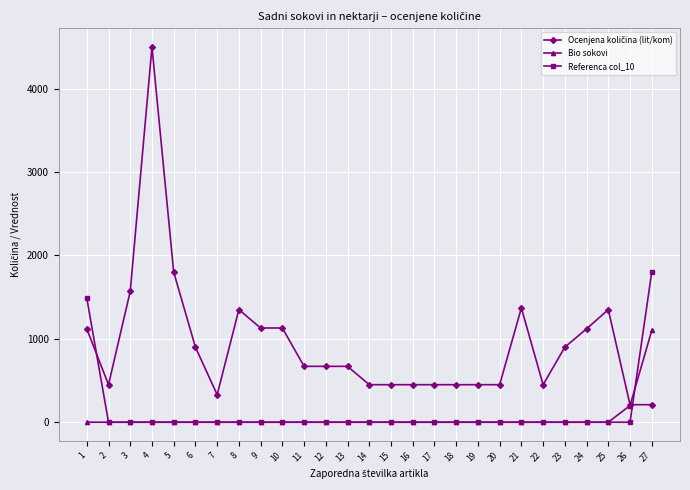

What is the difference between the highest and lowest values at 12?

670.0